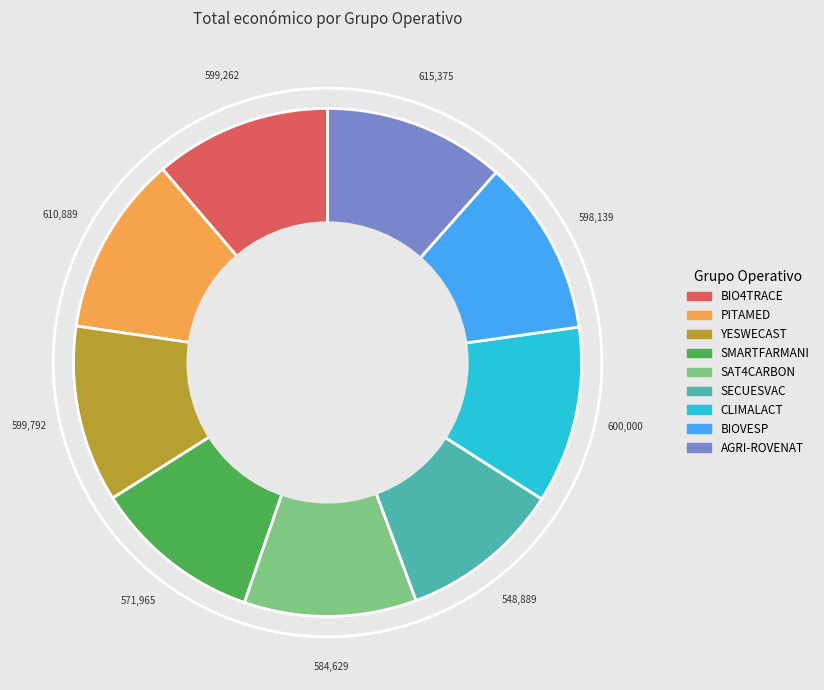

What is the ratio of the value at CLIMALACT to the value at YESWECAST?

1.0